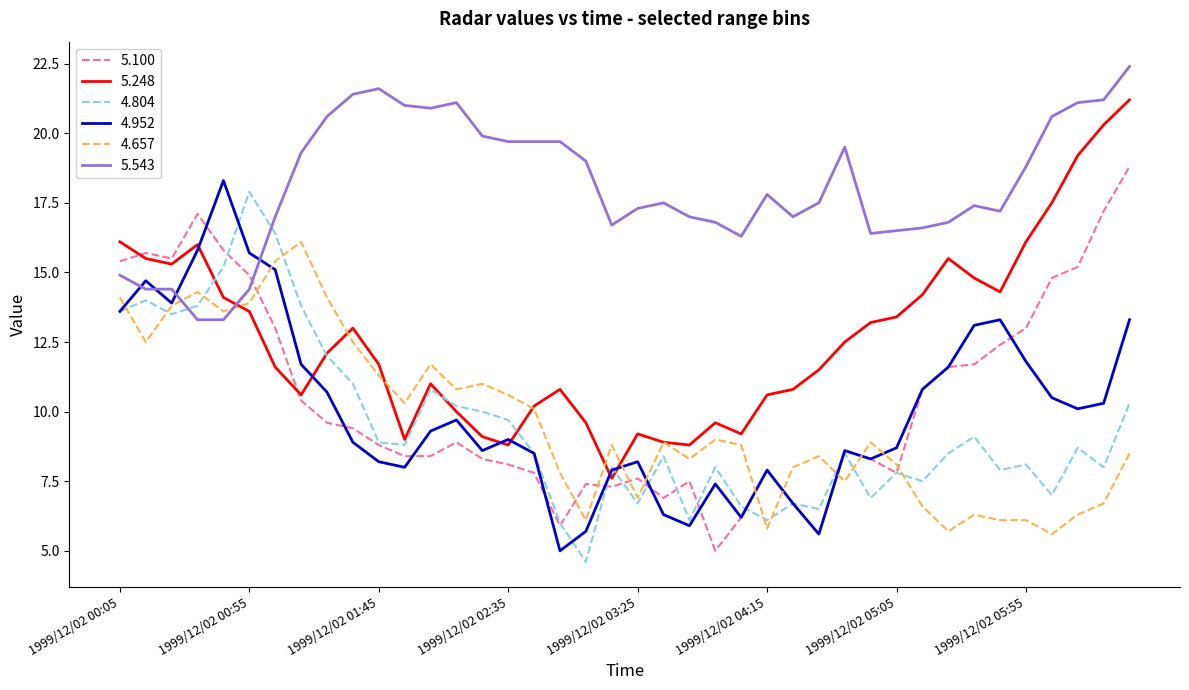

What are all the series names shown in the legend?

5.100, 5.248, 4.804, 4.952, 4.657, 5.543